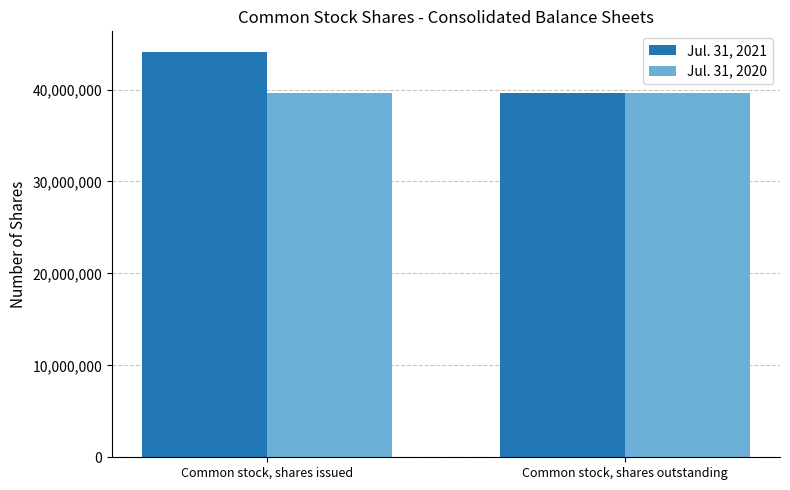

The Jul. 31, 2020 series shows 39577781 at Common stock, shares issued. True or false?

True